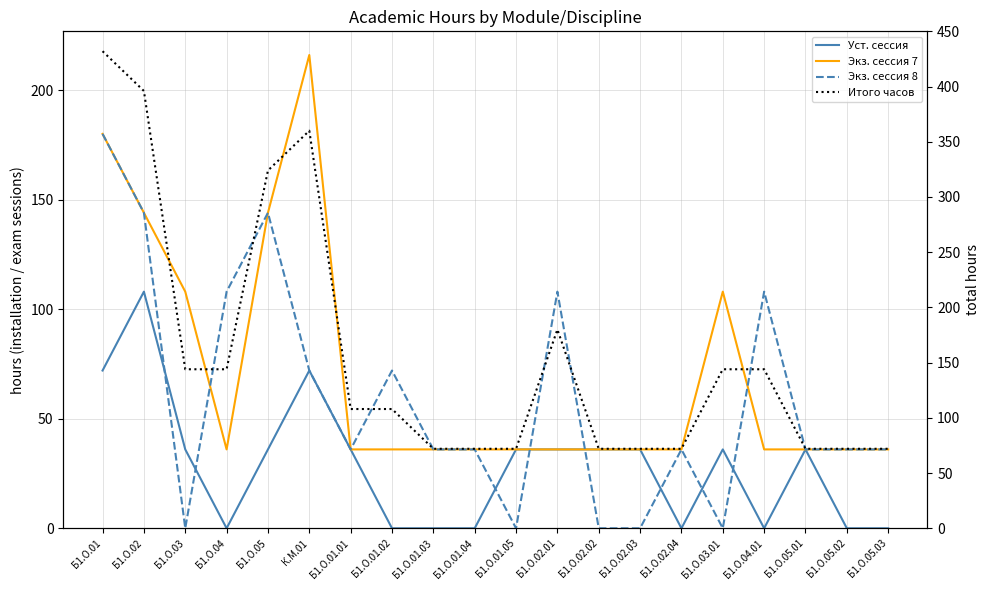

True or false: Уст. сессия and Экз. сессия 7 cross at least once.

False